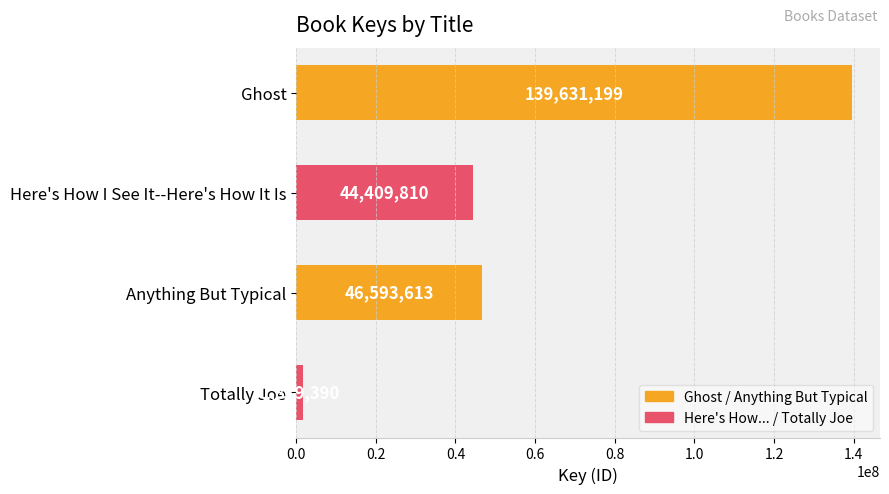

Approximately how many times larger is the value at Ghost compared to Here's How I See It--Here's How It Is?

3.1